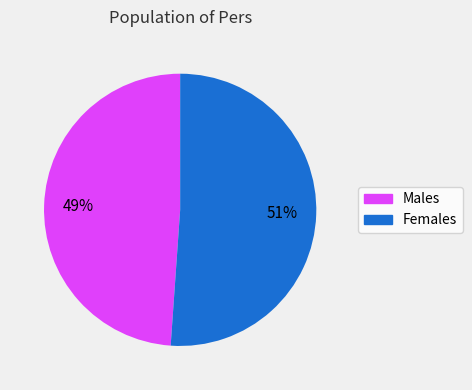

To the nearest percent, what is the average slice percentage?

50%